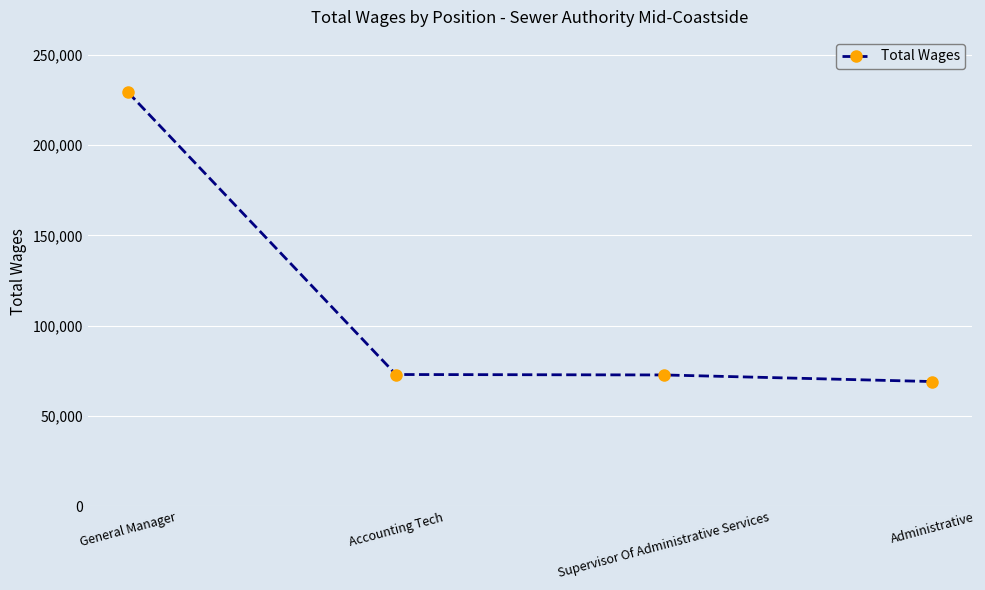

The value at Administrative is 101730. True or false?

False